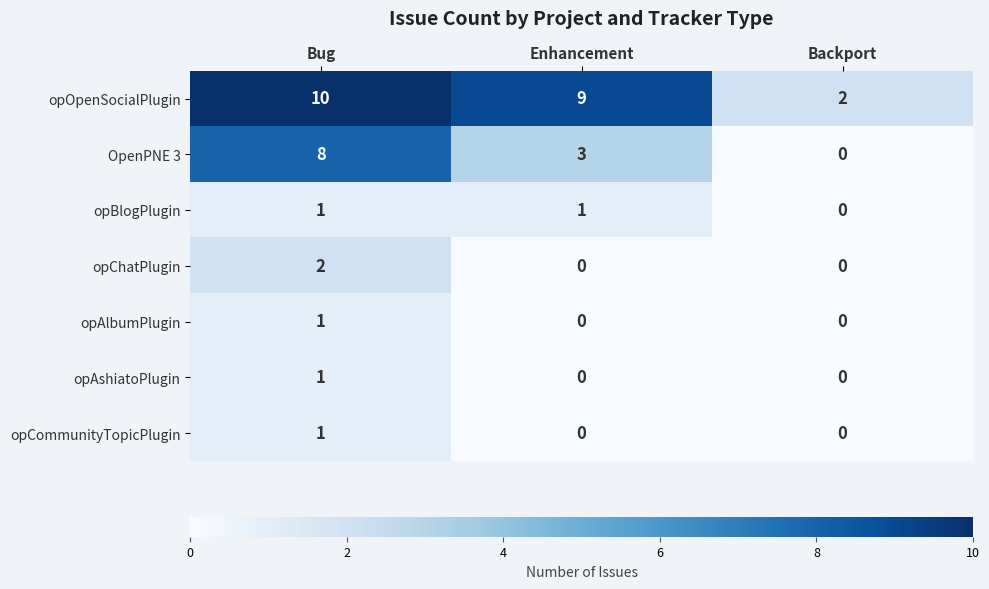

What is the sum of all opOpenSocialPlugin values?

21